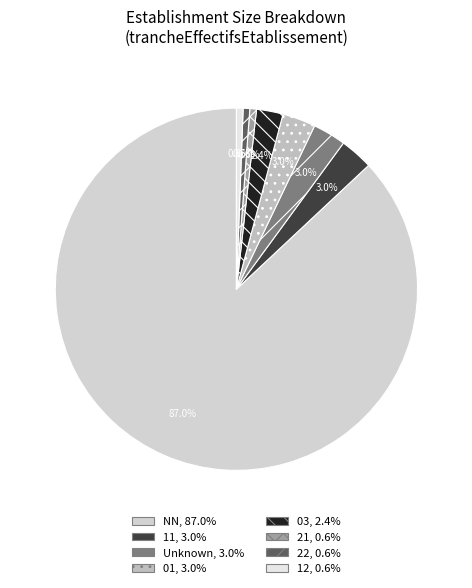

Which category has the biggest portion of the pie?

NN